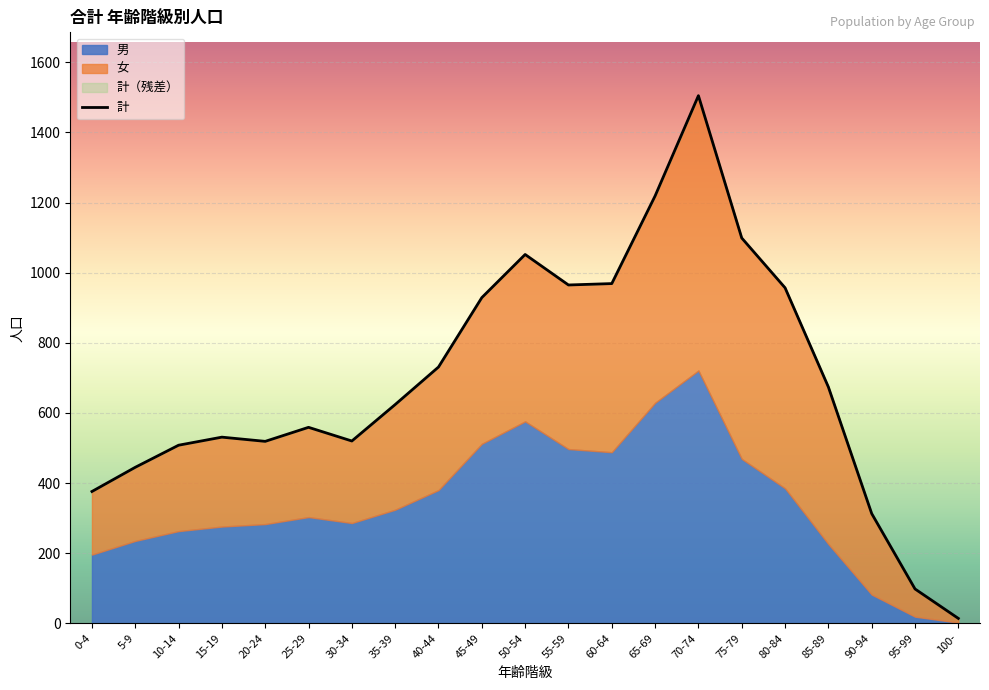

True or false: there are more than 0 points higher than both neighbors.

True